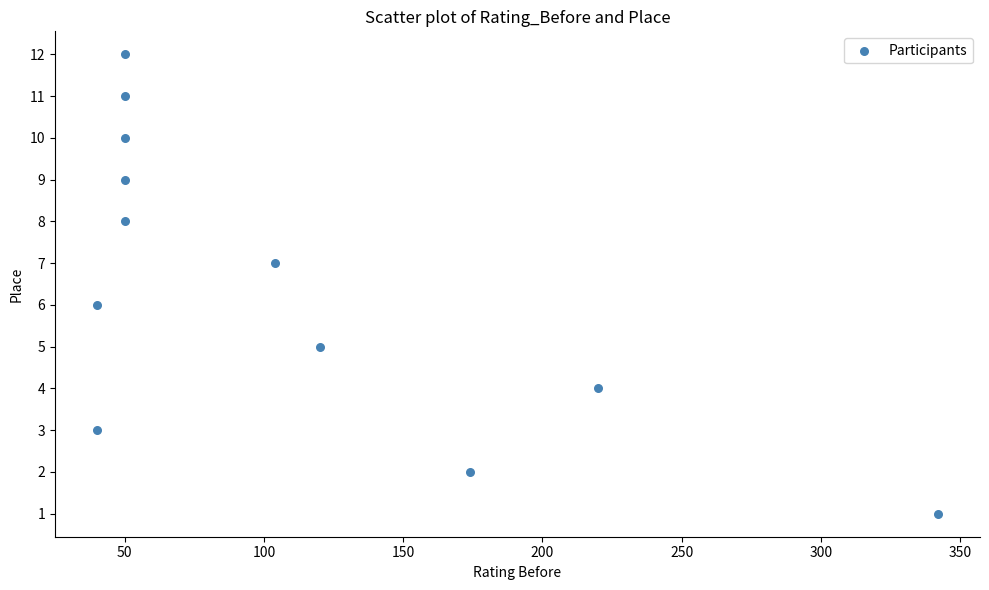

What is the average X value?

108